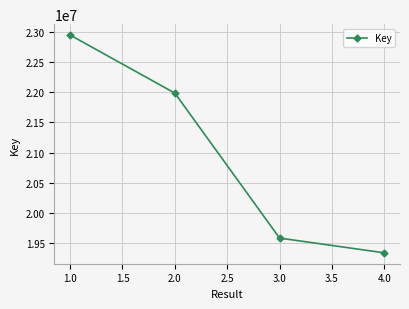

What is the label of the 3rd point from the right?

2.0